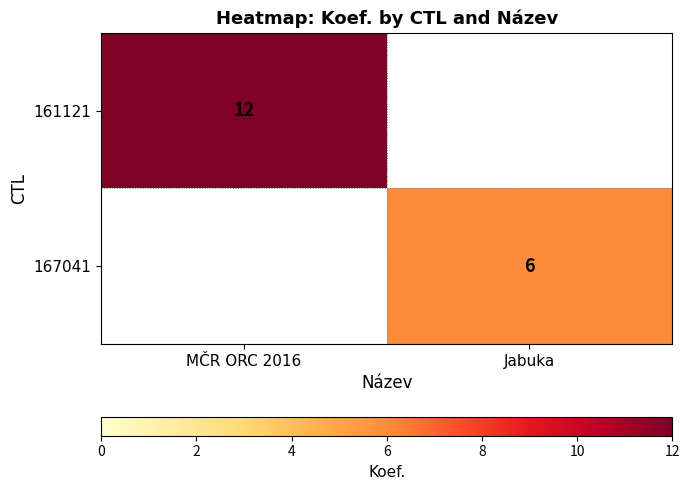

Is it true that 167041 equals 8.9 at Jabuka?

False